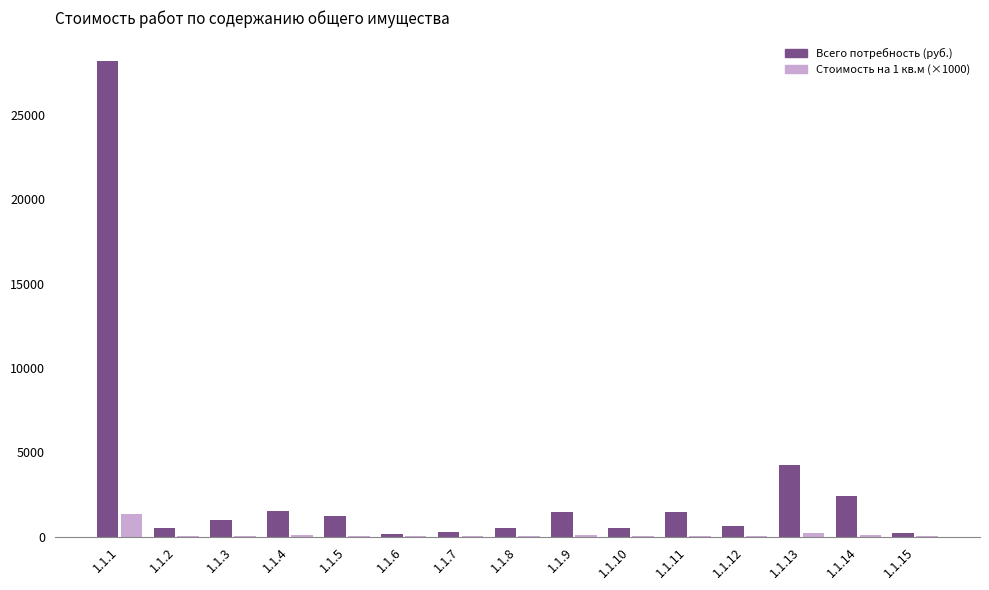

Which series changed the most between 1.1.1 and 1.1.10?

Всего потребность (руб.)